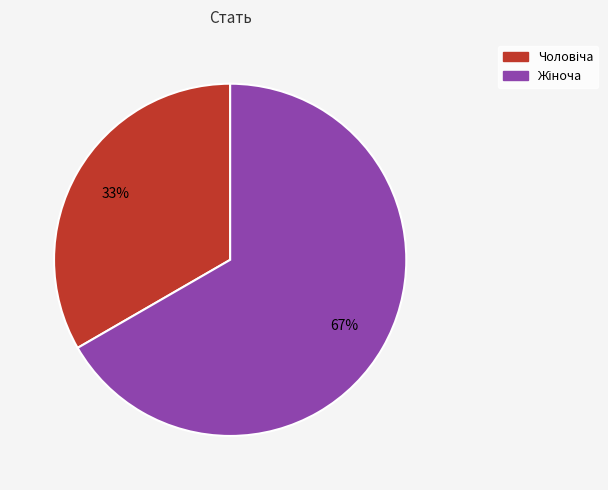

Is there a majority slice in this chart?

Yes